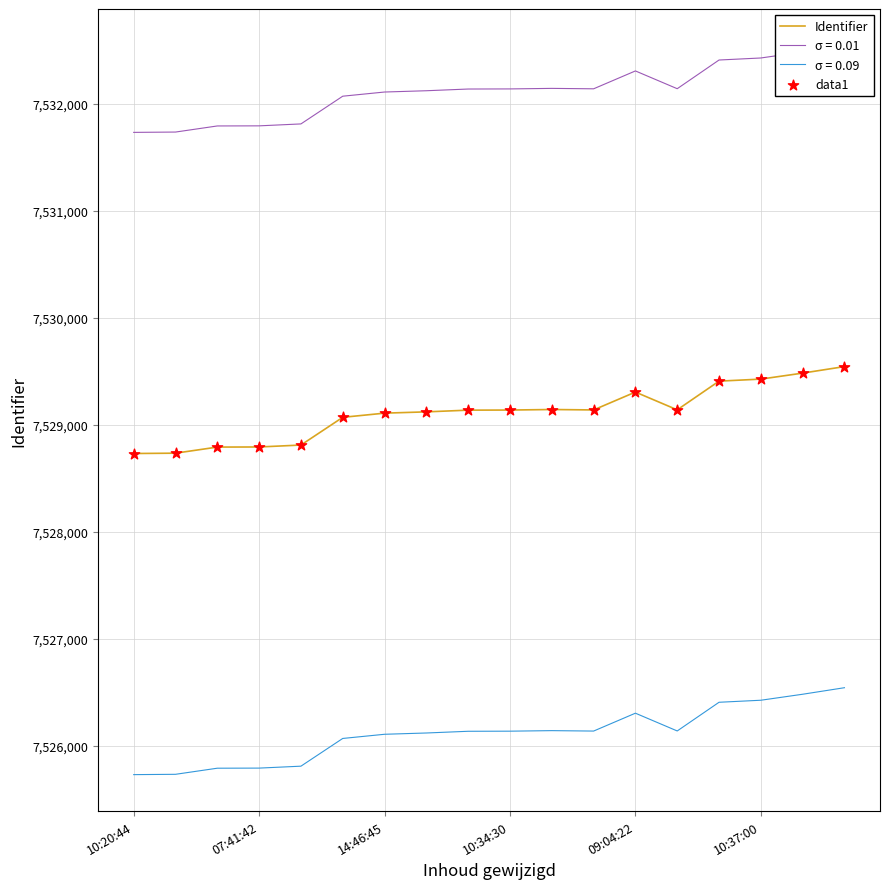

True or false: σ = 0.09 has a value of 4573920 at 10:37:00.

False